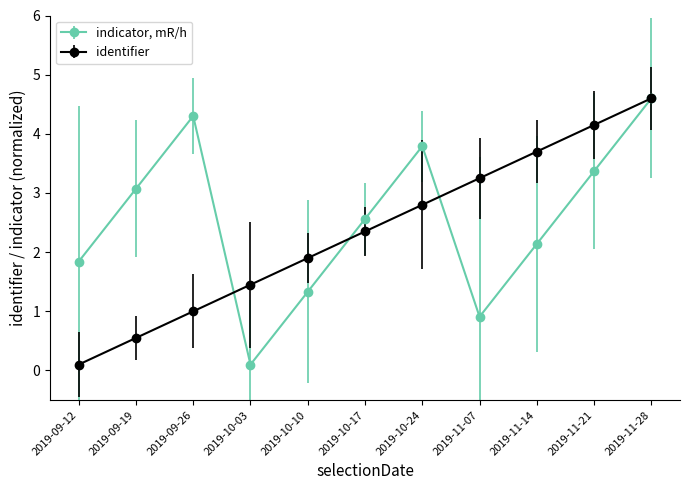

Between 2019-09-12 and 2019-09-19, which series saw the biggest shift?

indicator, mR/h